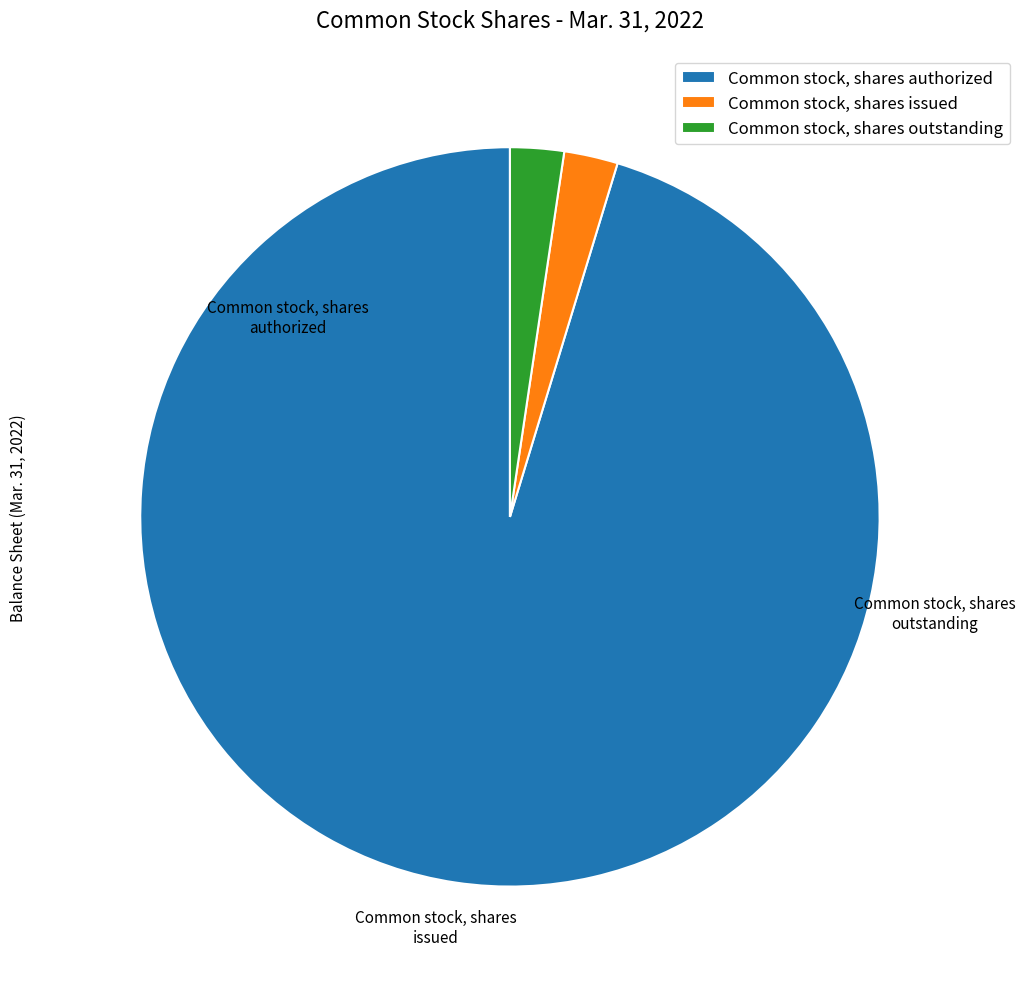

To the nearest percent, what is the difference between the largest and smallest slice percentages?

93%